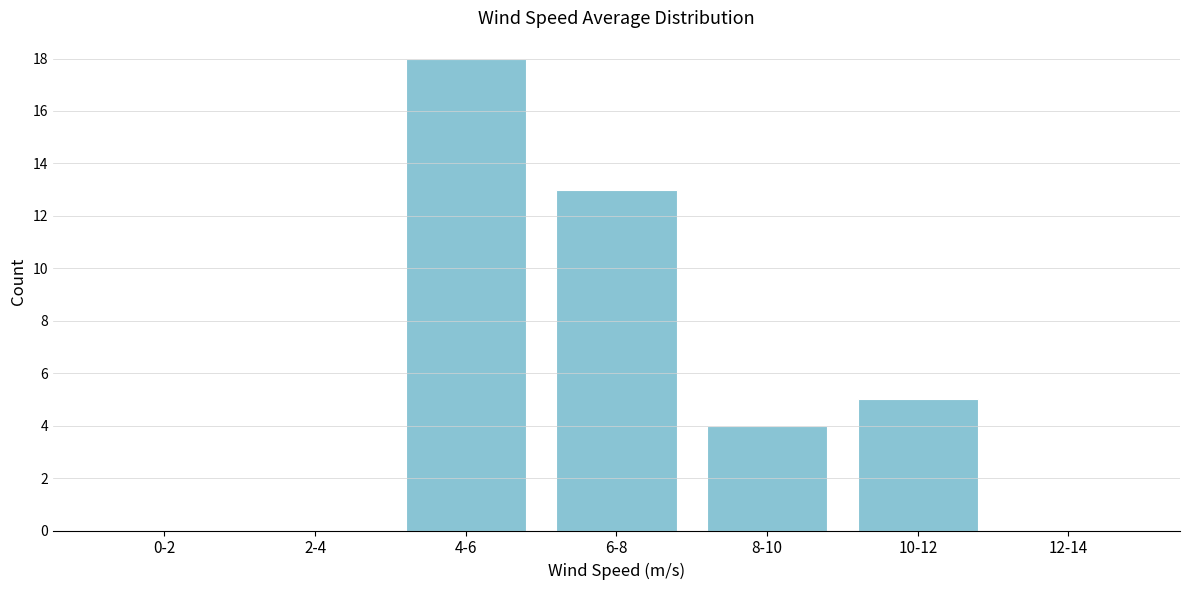

Reading right to left, list all the values displayed in this chart.

12-14=0	10-12=5	8-10=4	6-8=13	4-6=18	2-4=0	0-2=0